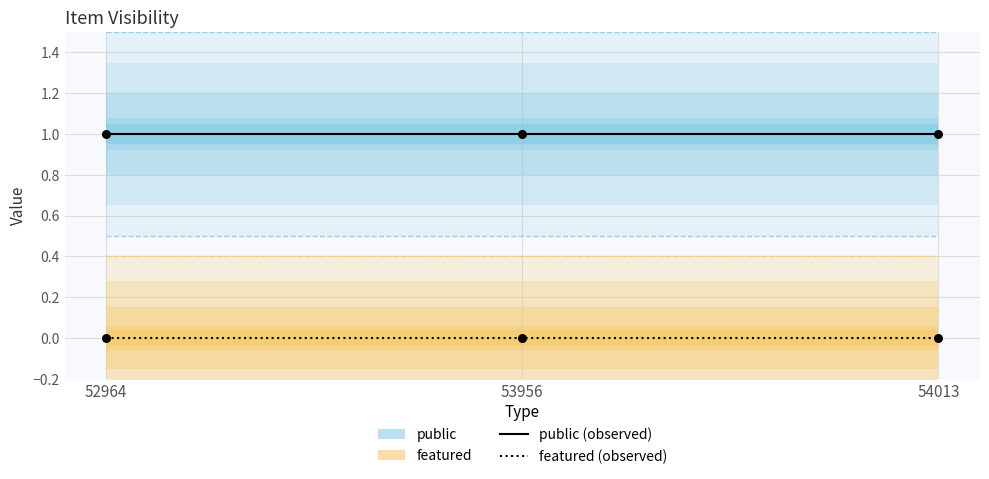

Is the value of public (observed) at 52964 greater than the value of featured (observed) at 53956?

Yes